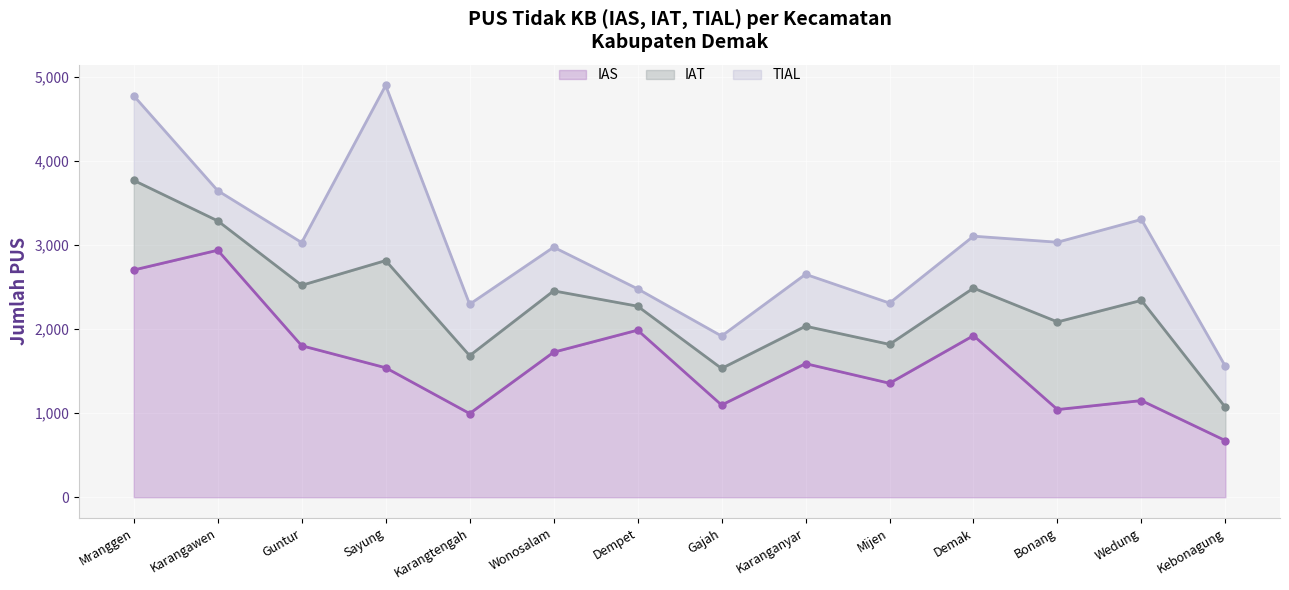

At Mranggen, list the series in order from largest to smallest.

IAS, IAT, TIAL